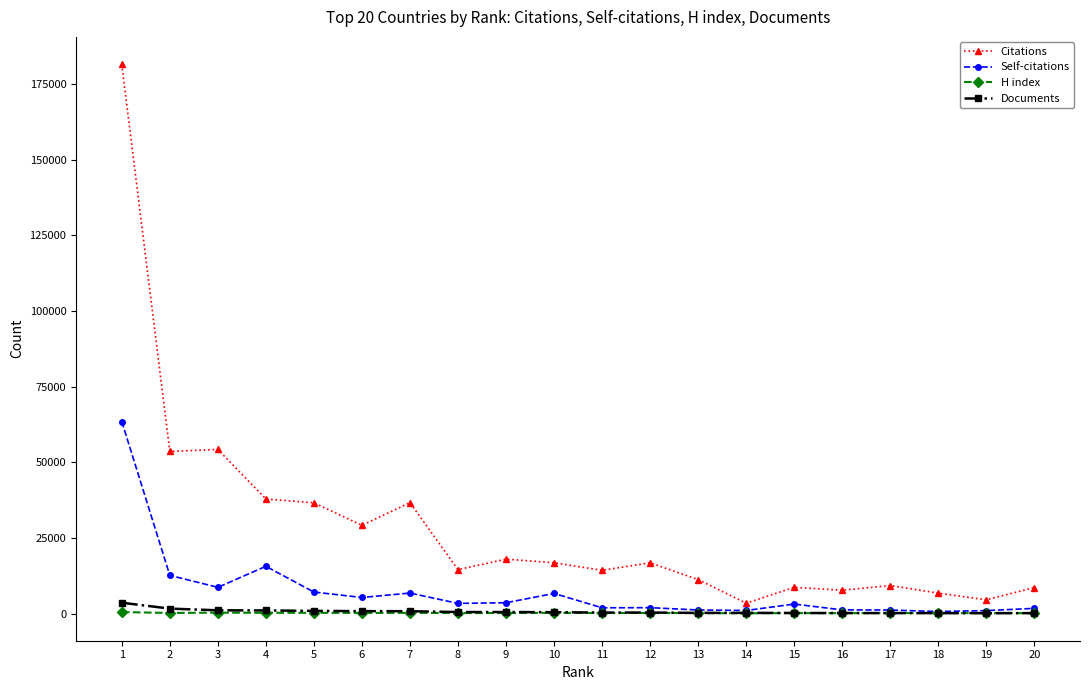

How many lines are shown in the chart?

4